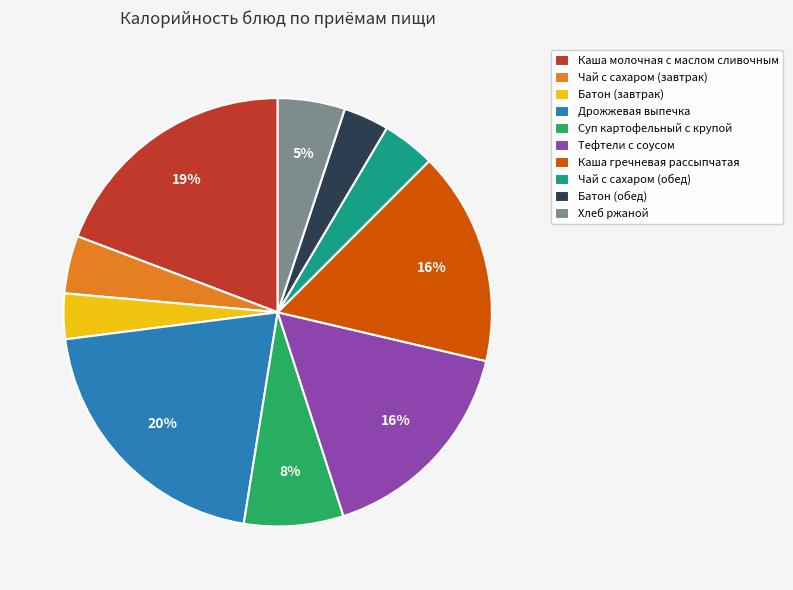

Is Каша молочная с маслом сливочным the majority of the pie?

No